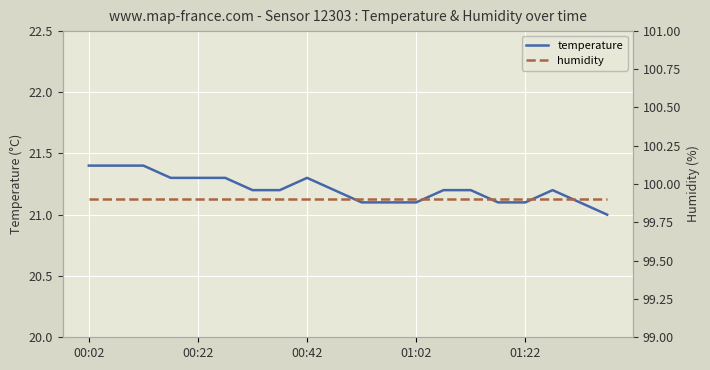

Which series has the largest total across all categories?

humidity